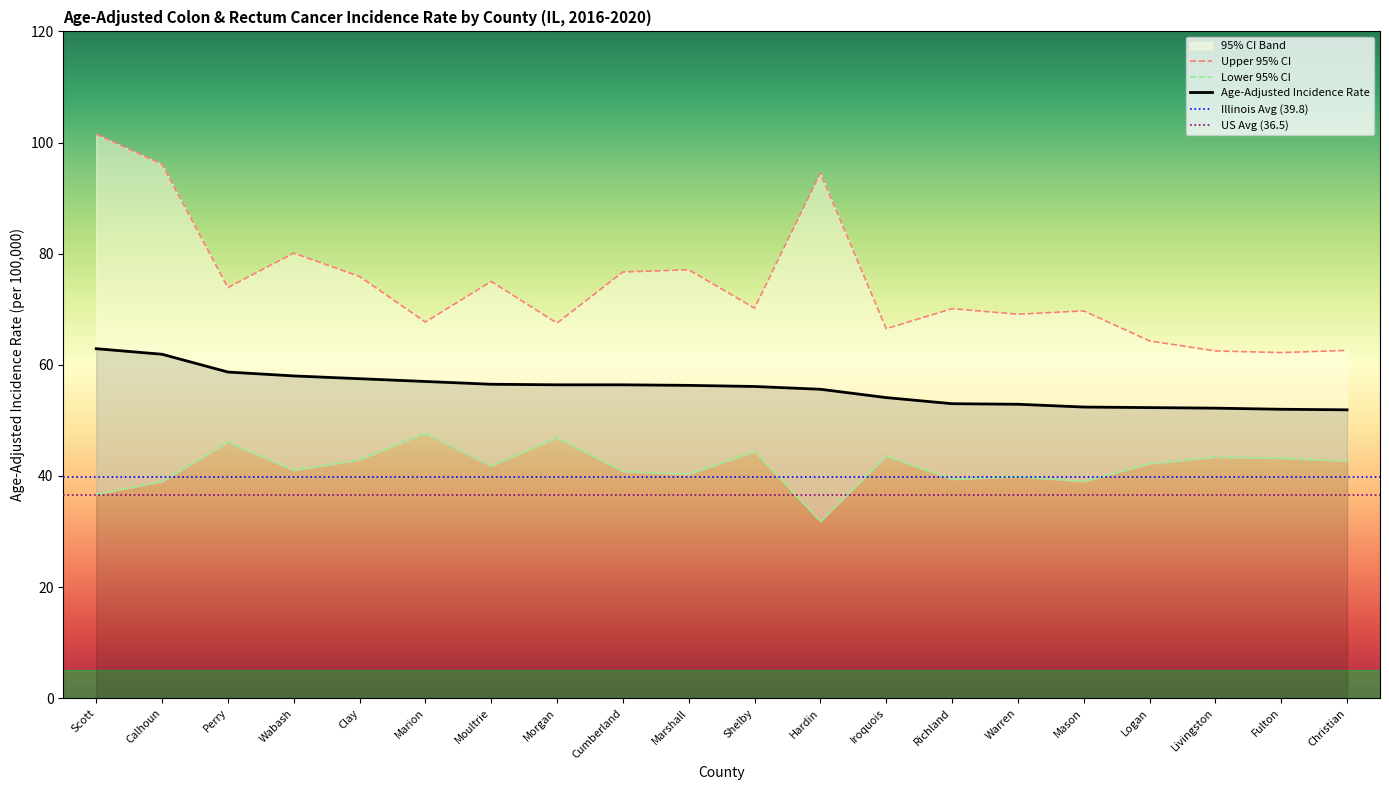

Which category has the lowest value in the Lower 95% CI series?

Hardin